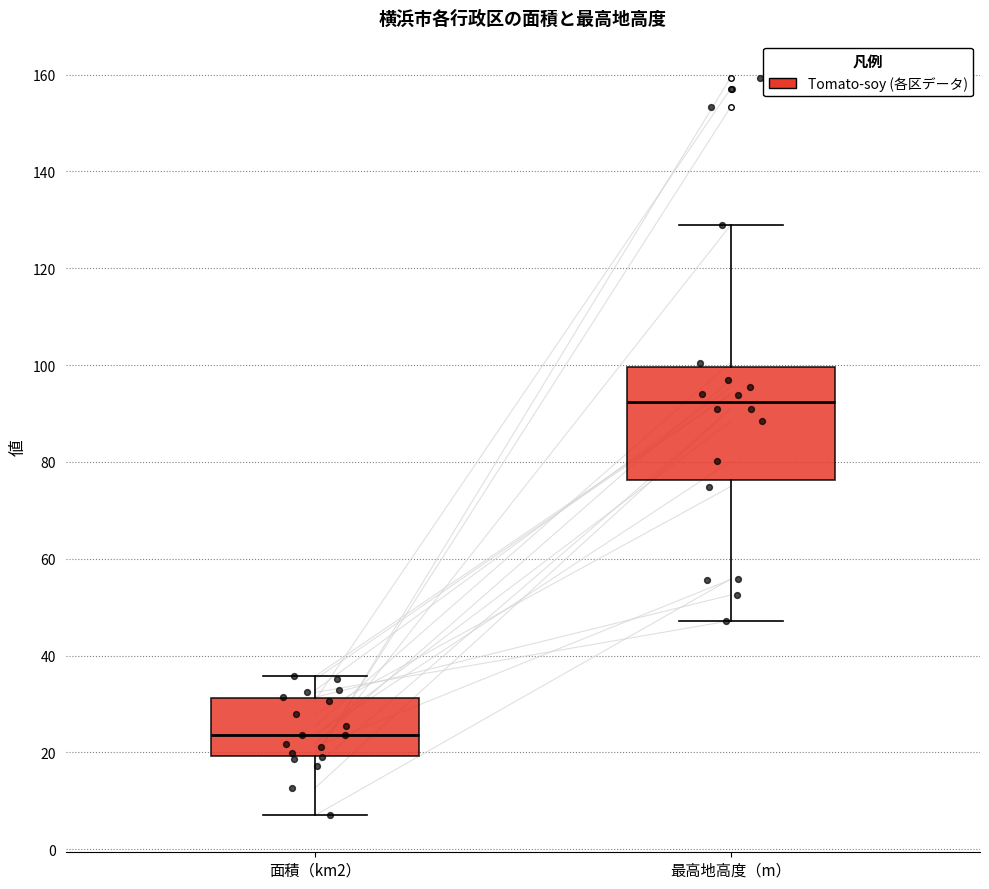

Which box's median line is the highest?

最高地高度（m）